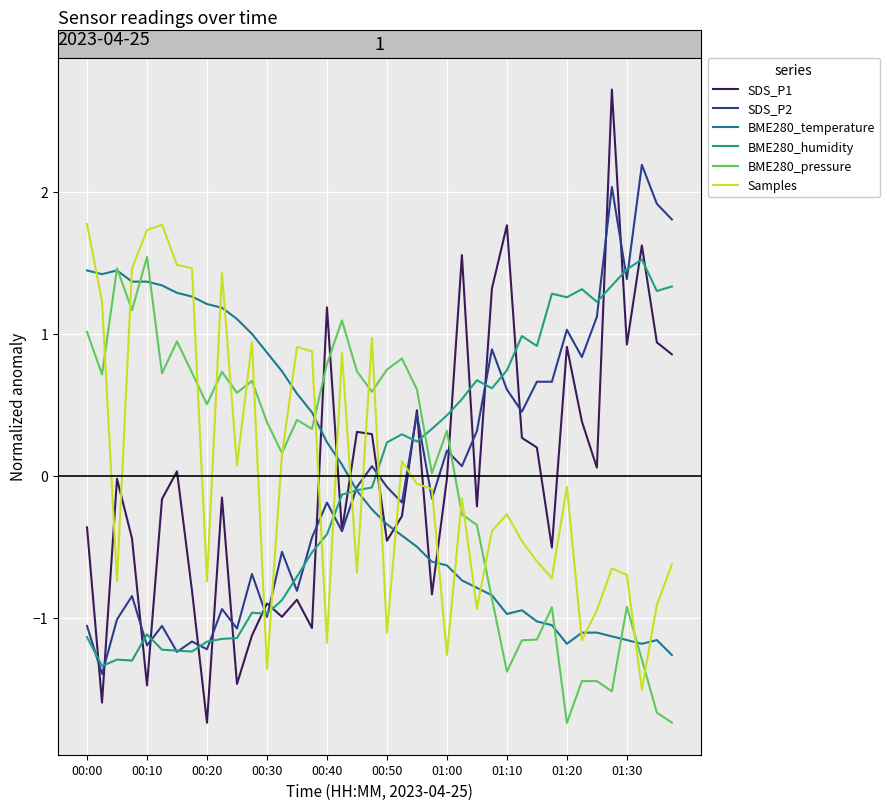

What is the maximum value for SDS_P1?

2.7